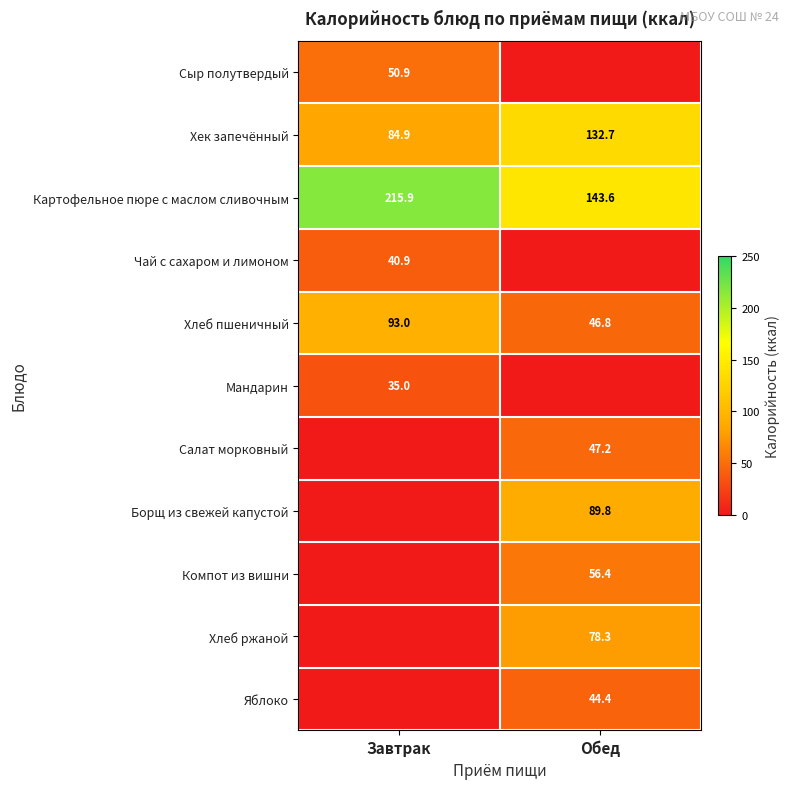

What is the approximate value of Хек запечённый at Обед?

132.7